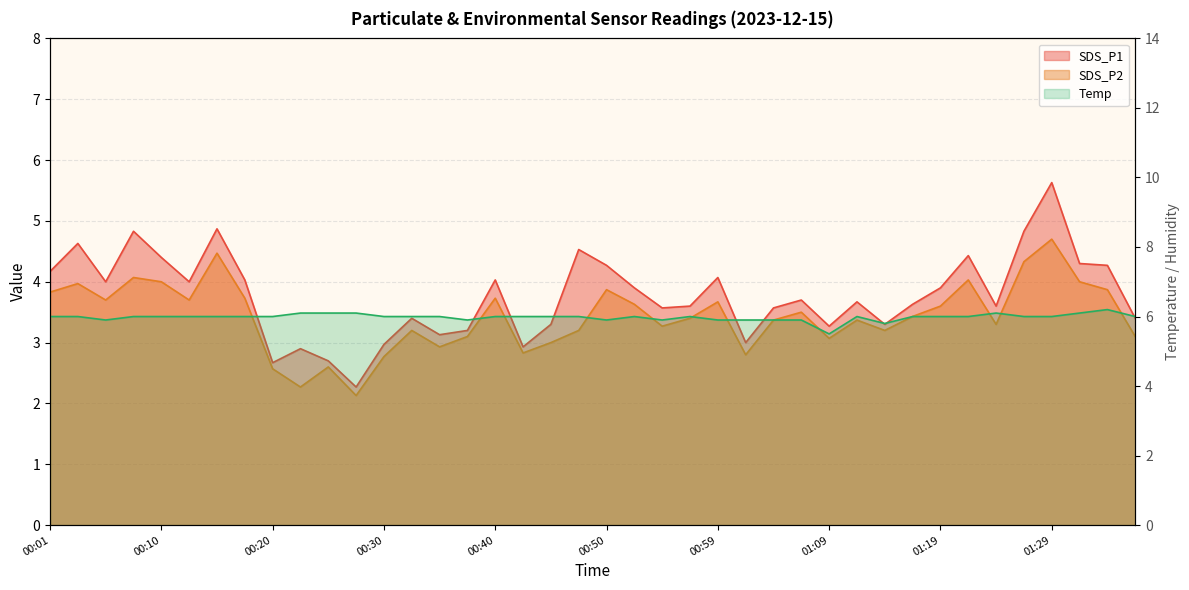

What is the difference between the second highest and minimum values in the Temp series?

0.6